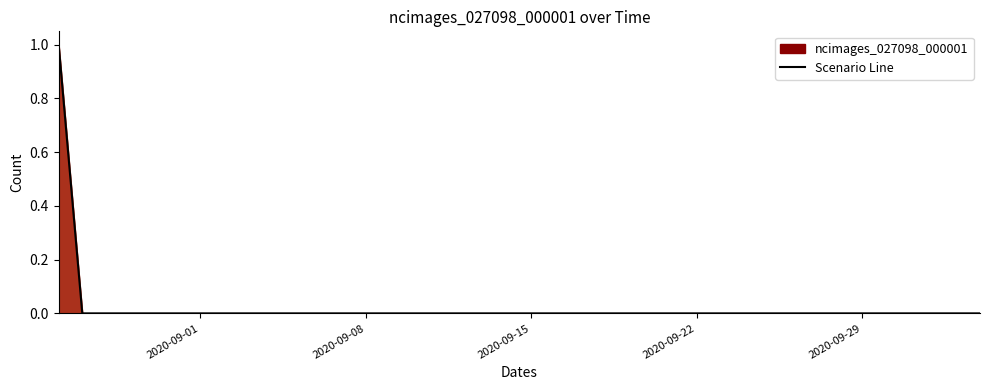

Does the chart display data point markers on the line(s)?

No